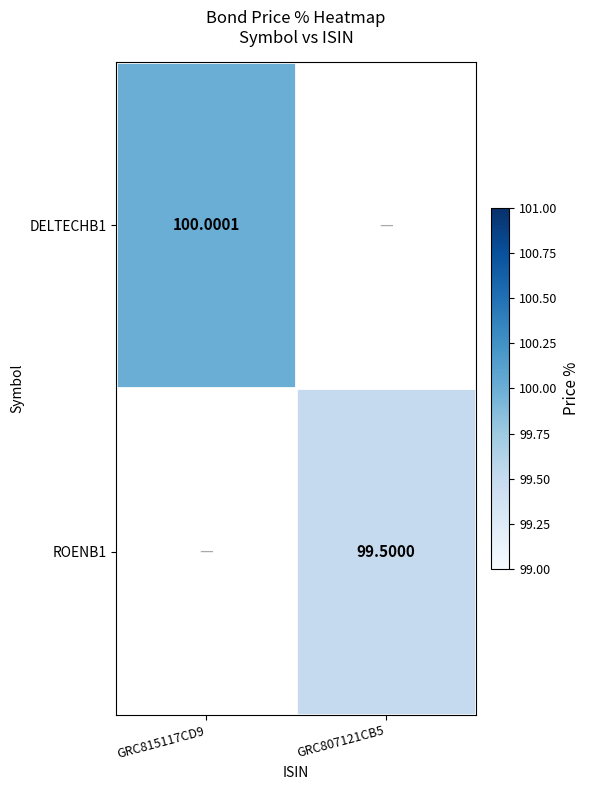

The value of ROENB1 at GRC807121CB5 is 99.5. True or false?

True